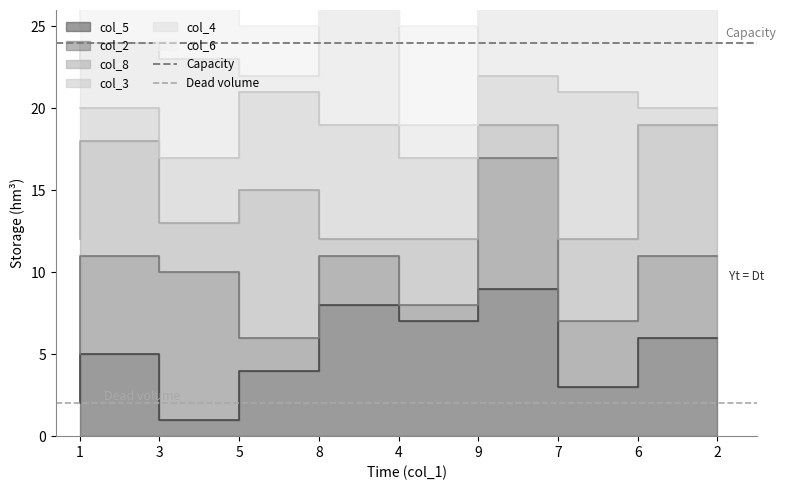

Is it true that Capacity equals 11 at 3?

False